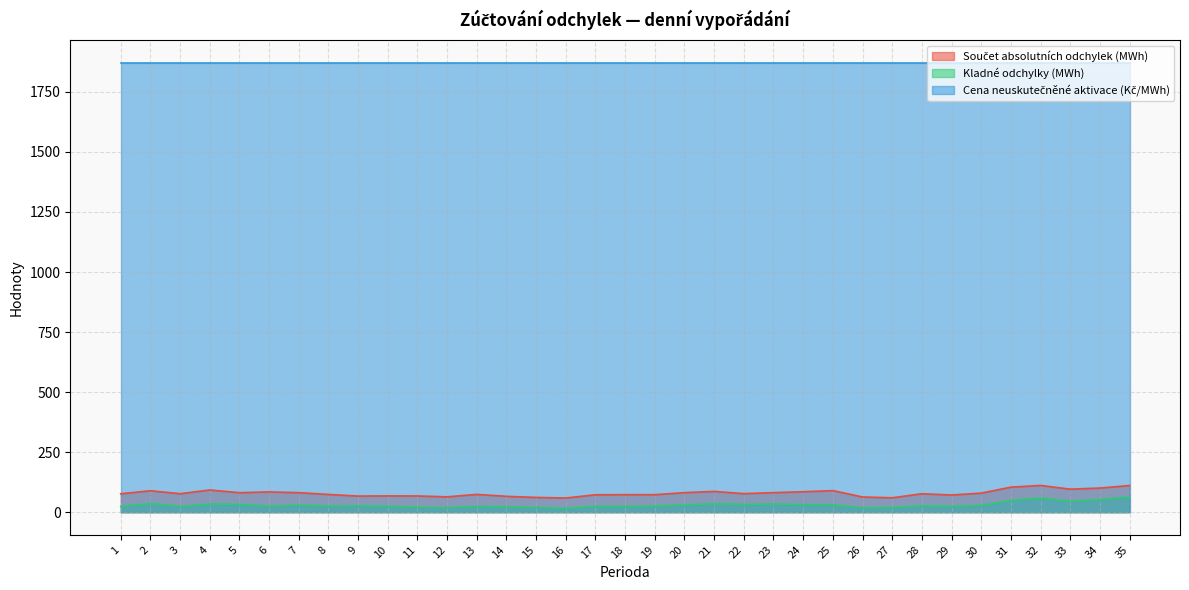

What is the difference between the highest and lowest values at 27?

1851.2